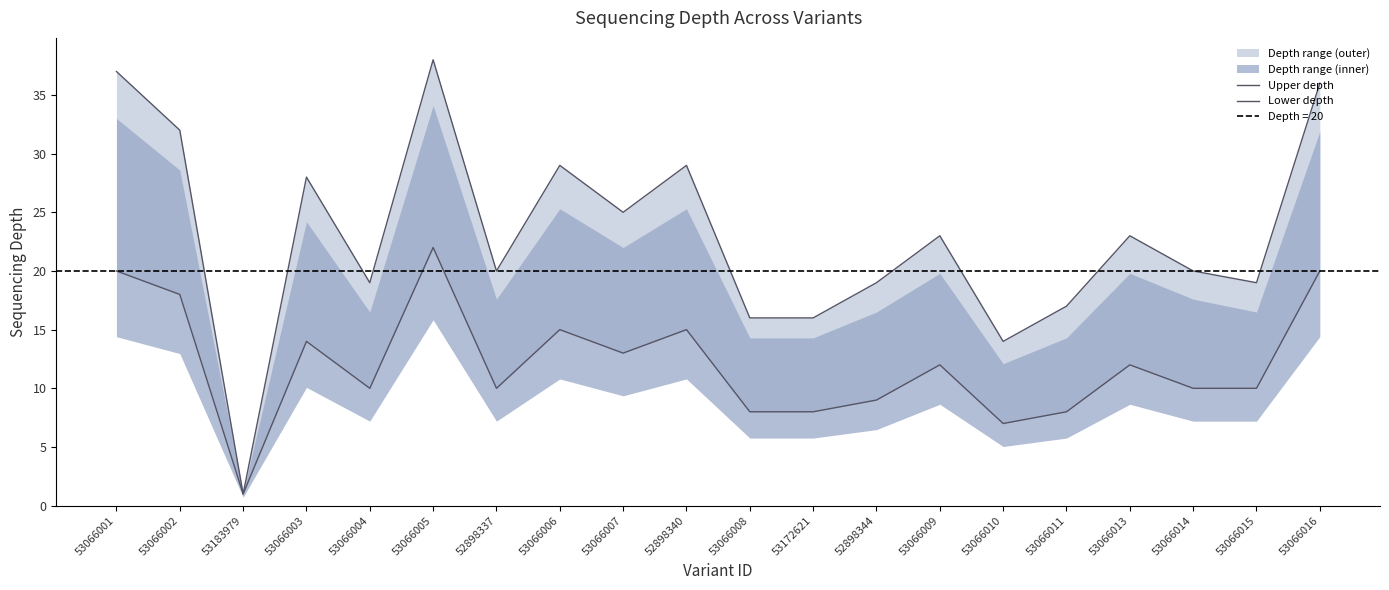

What is the sum of all Lower depth values?

242